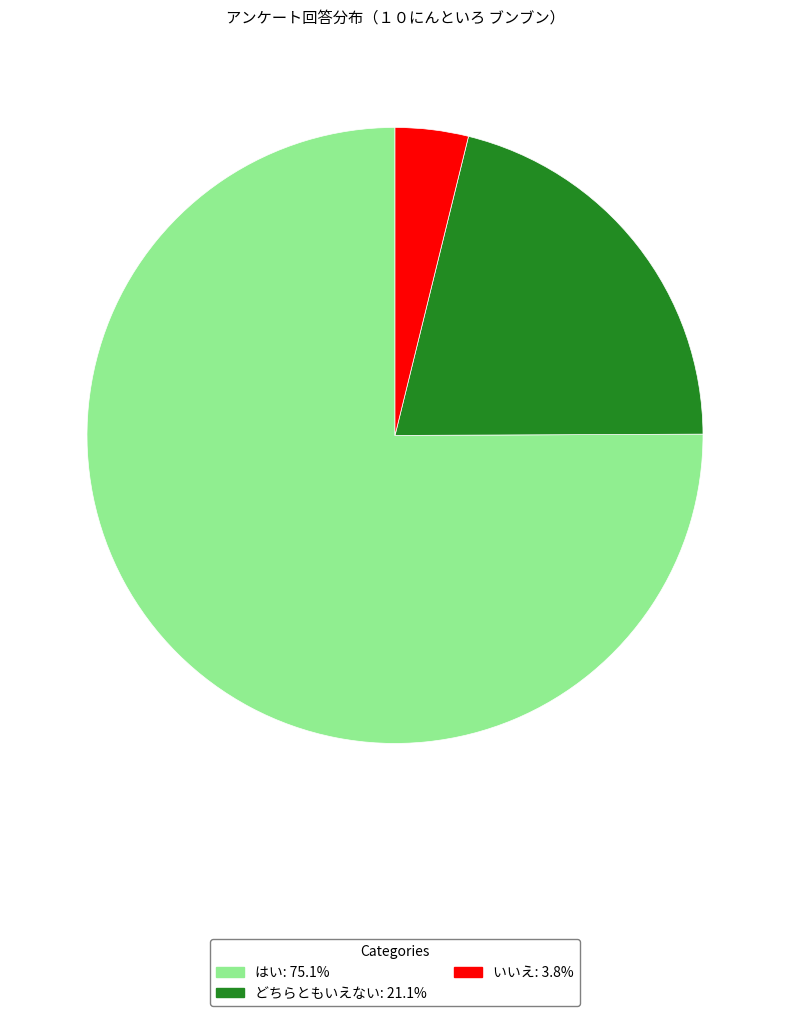

How many segments does this pie chart have?

3